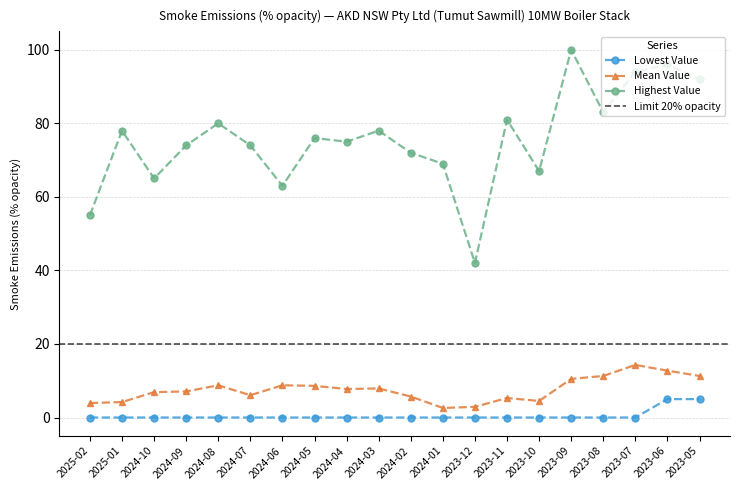

What are all the series names shown in the legend?

Lowest Value, Mean Value, Highest Value